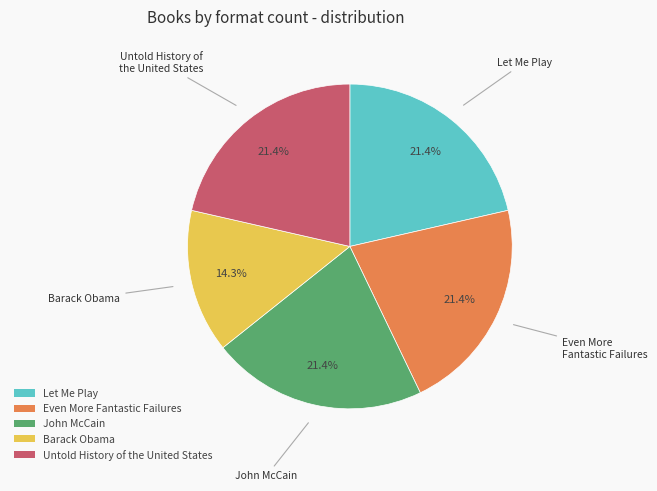

What is the smallest slice in the pie chart?

Barack Obama